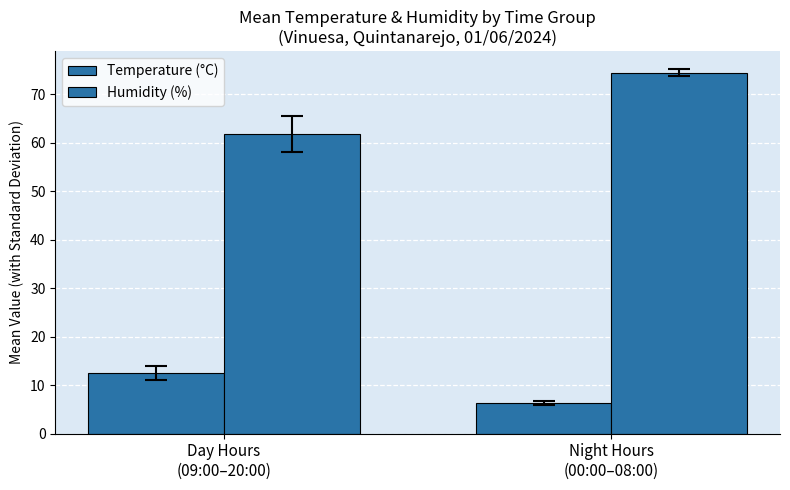

Does the chart contain stacked bars?

No